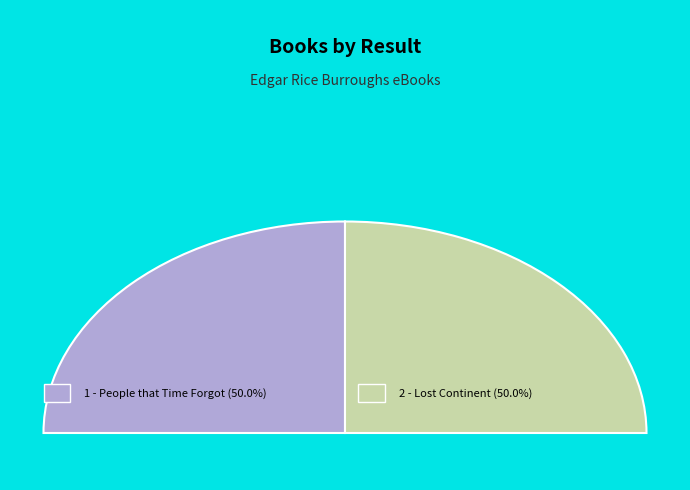

To the nearest percent, what is the combined percentage of 1 and 2?

100%